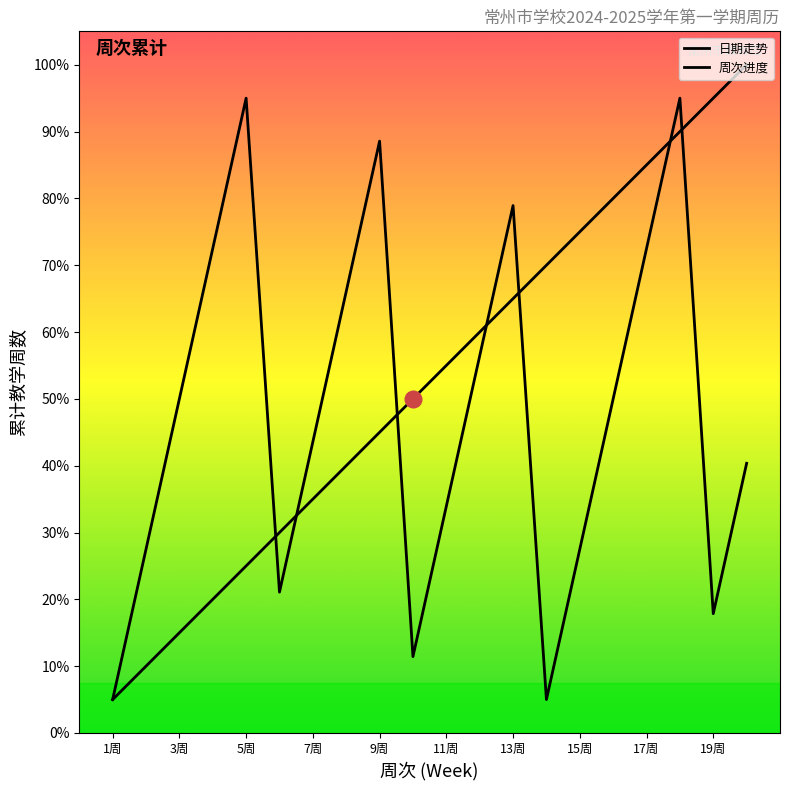

How many values in the 周次 series are below 11?

10